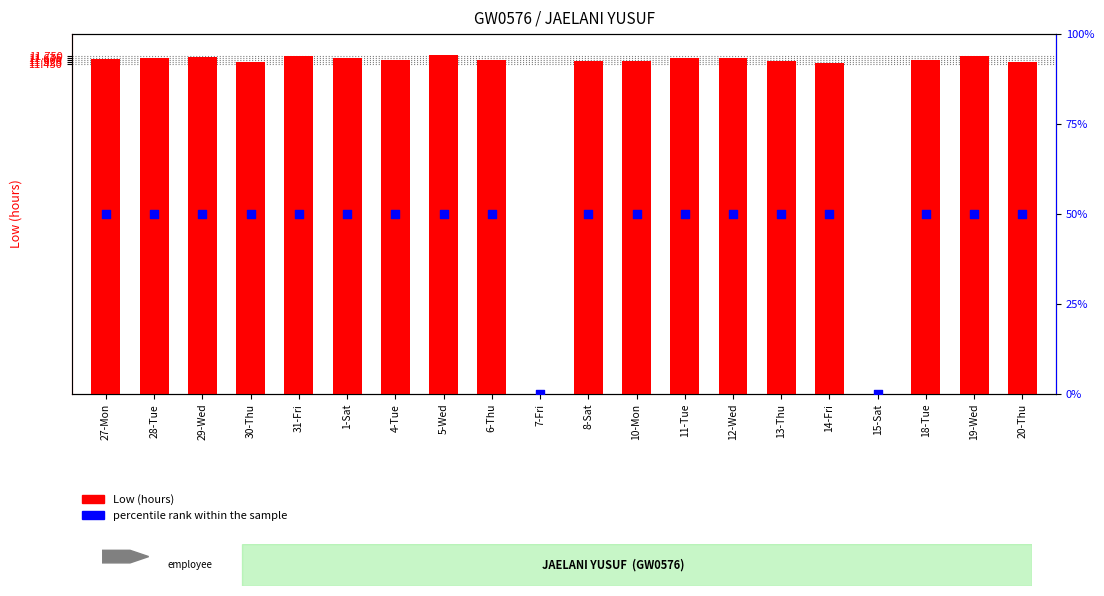

Which series has the widest spread of Y values?

percentile rank within the sample